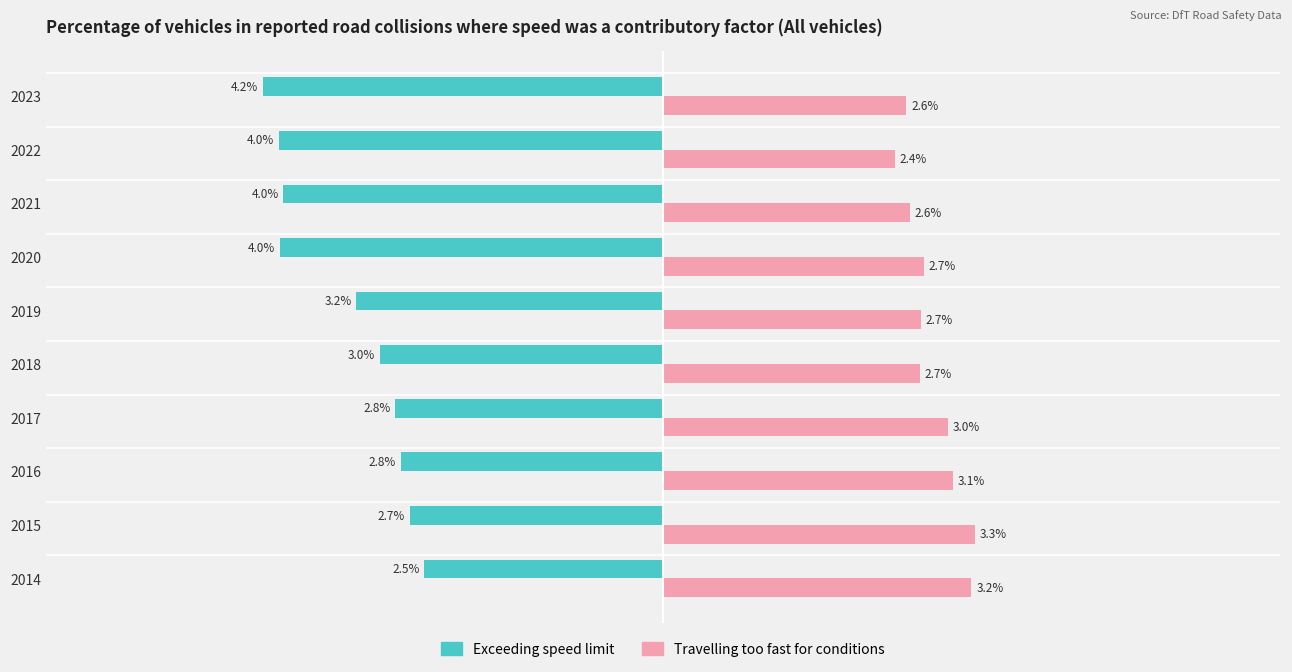

Between 2020 and 2021, which series saw the biggest shift?

Travelling too fast for conditions